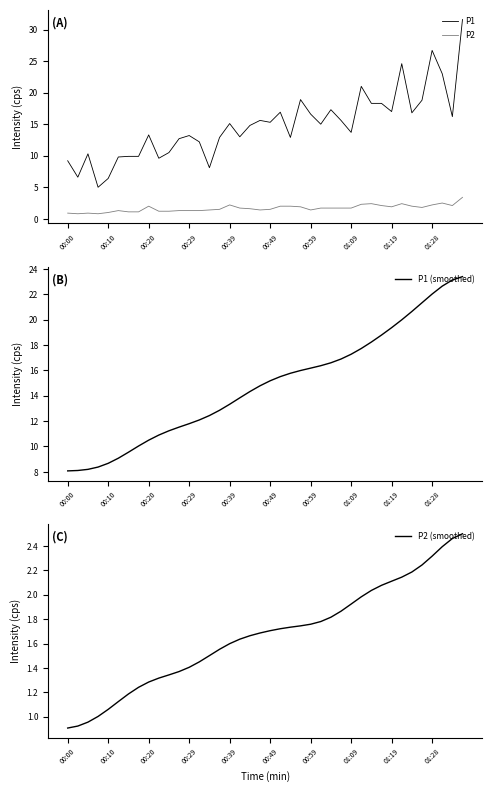

What is the spread (max minus min) of values at 18?

13.2